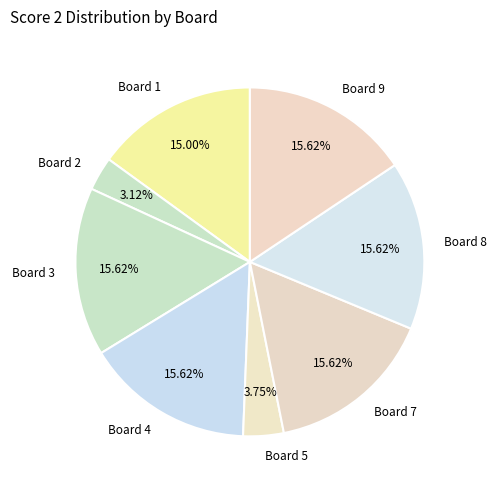

Is there a majority slice in this chart?

No